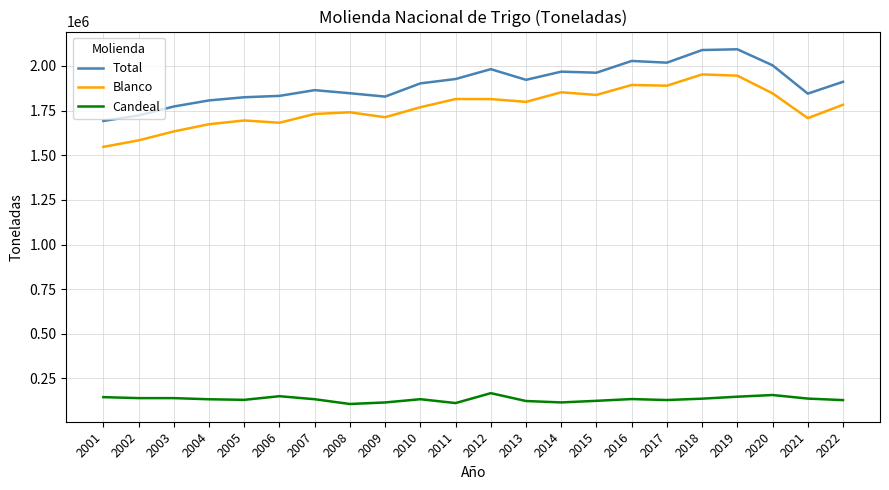

Which series has the largest total across all categories?

Total